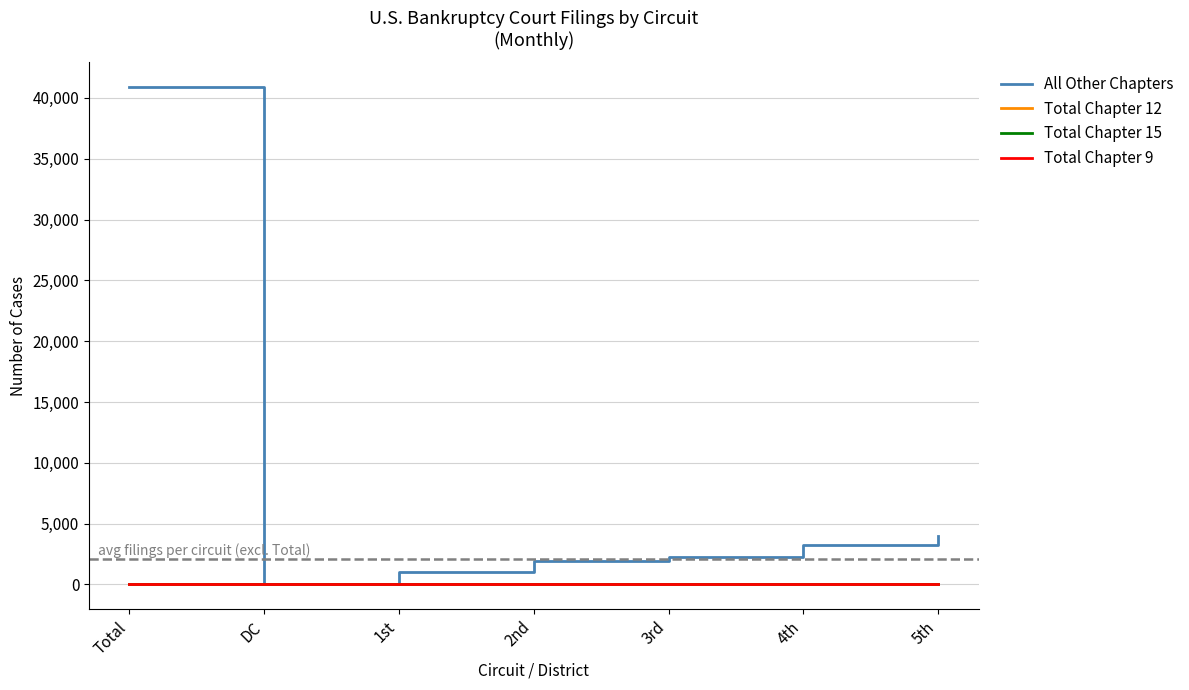

Between 3rd and 5th, which series saw the biggest shift?

All Other Chapters